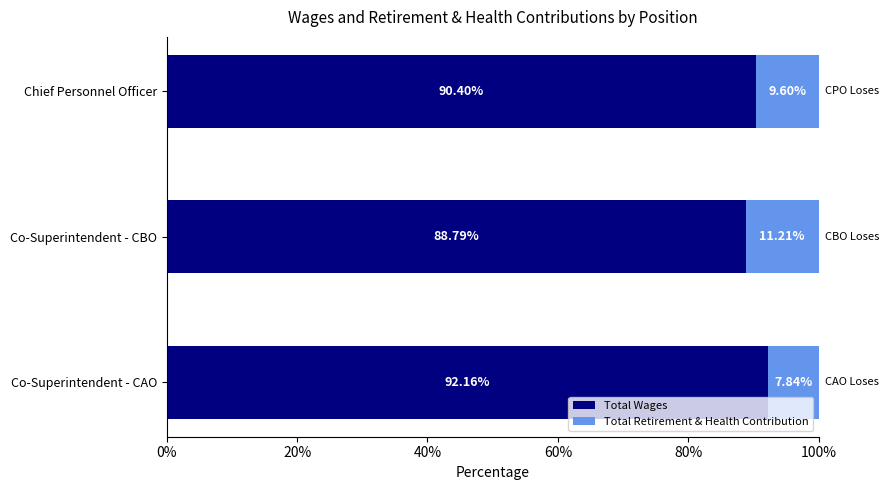

What is the difference between the maximum and minimum values in the Total Wages series?

3.4